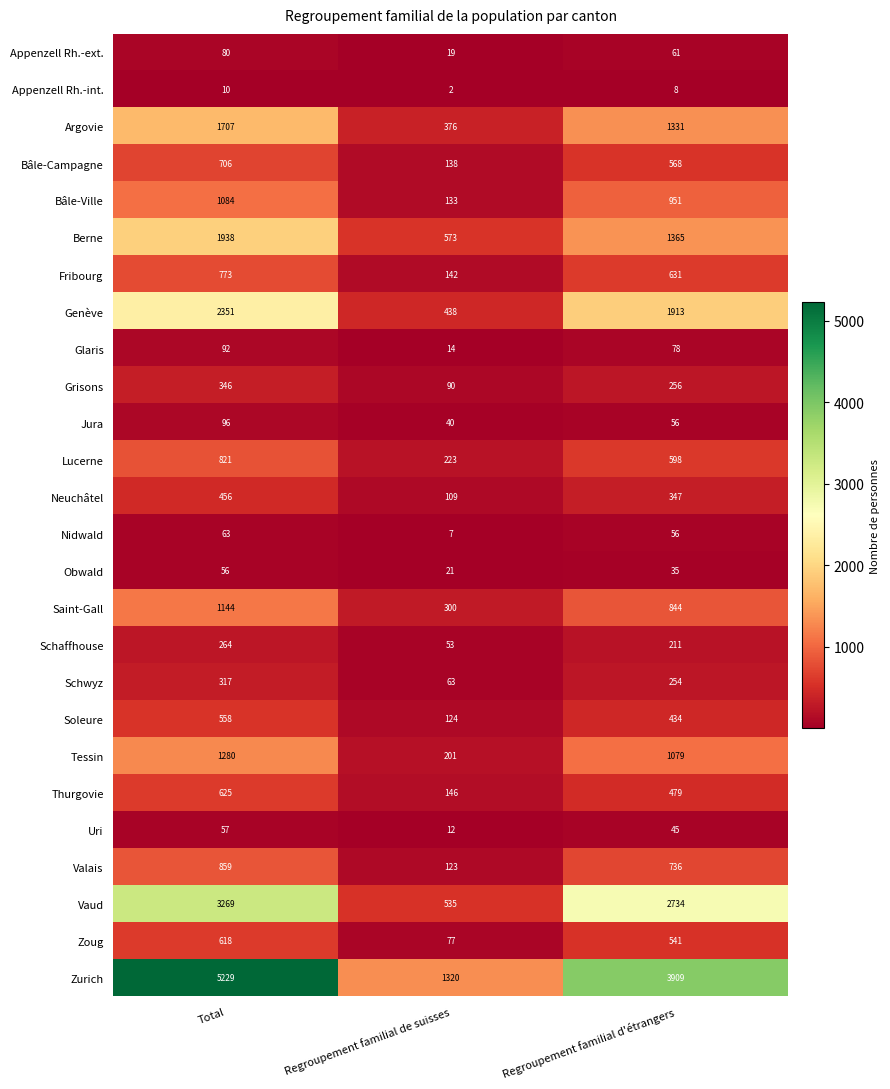

How many distinct data groups are displayed?

26